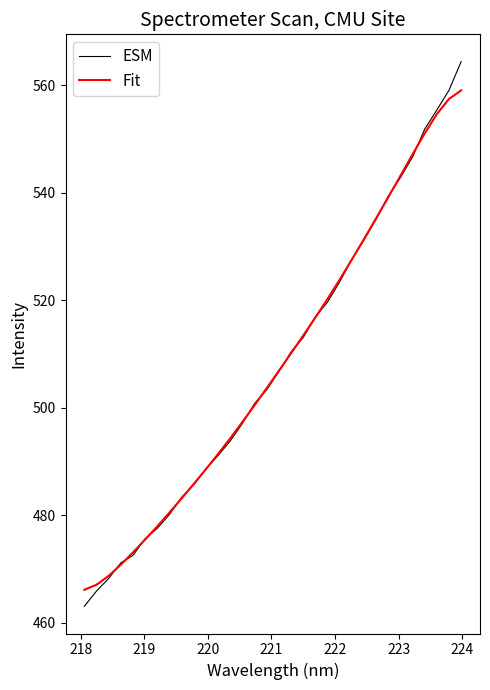

What is the minimum value for ESM?

463.1